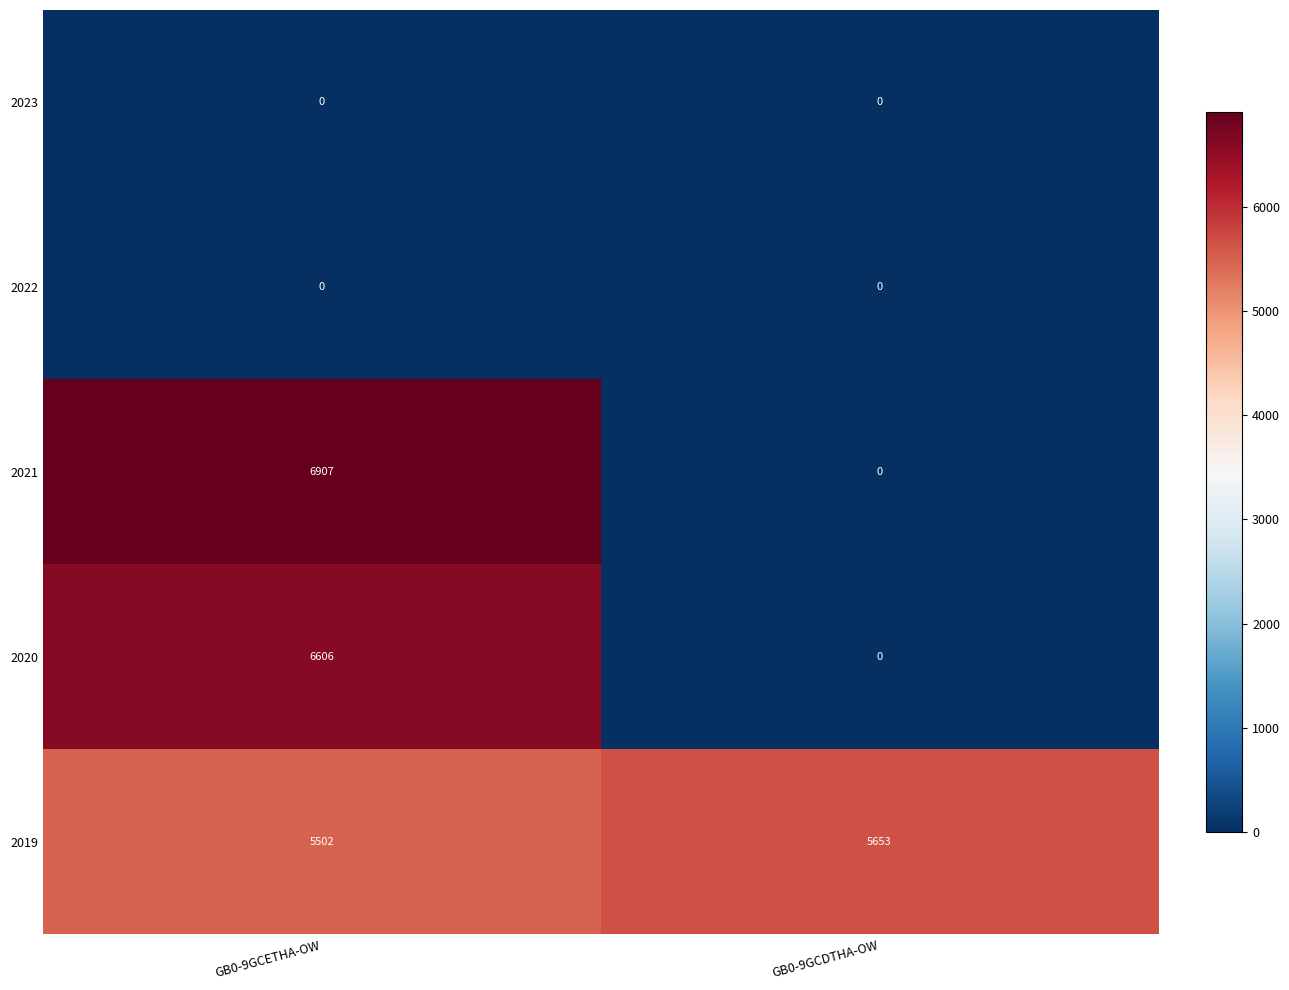

Between GB0-9GCETHA-OW and GB0-9GCDTHA-OW, which series saw the biggest shift?

2021